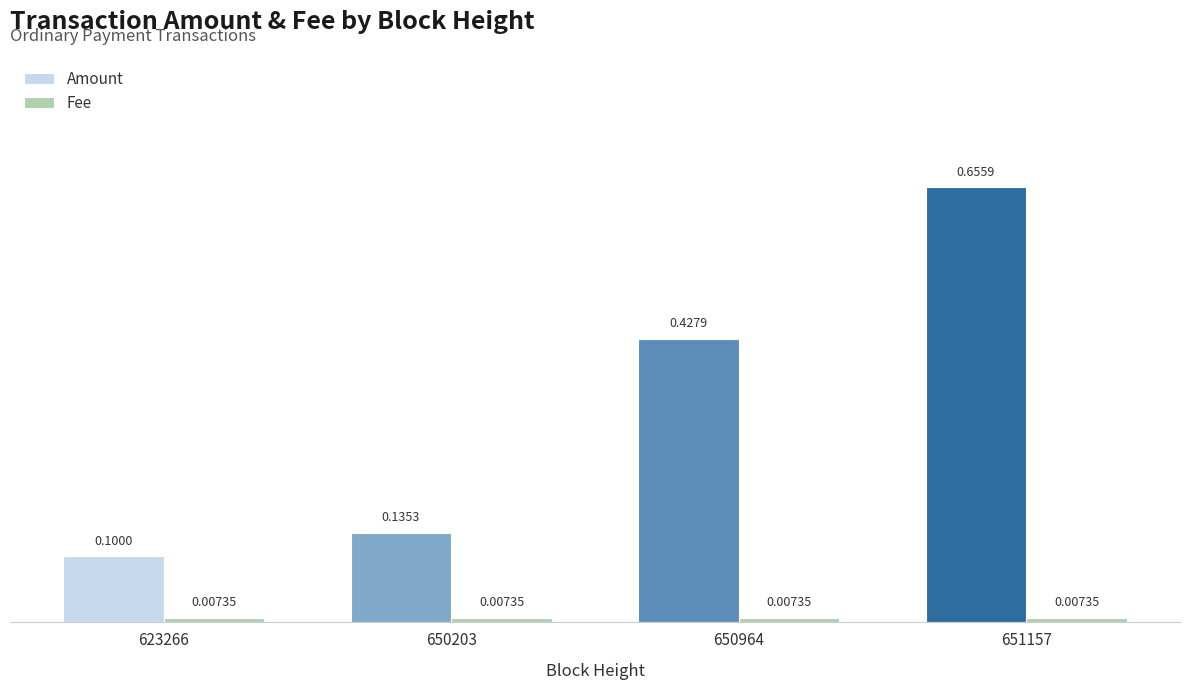

What is the sum of the Amount values at 650964 and 651157?

1.1